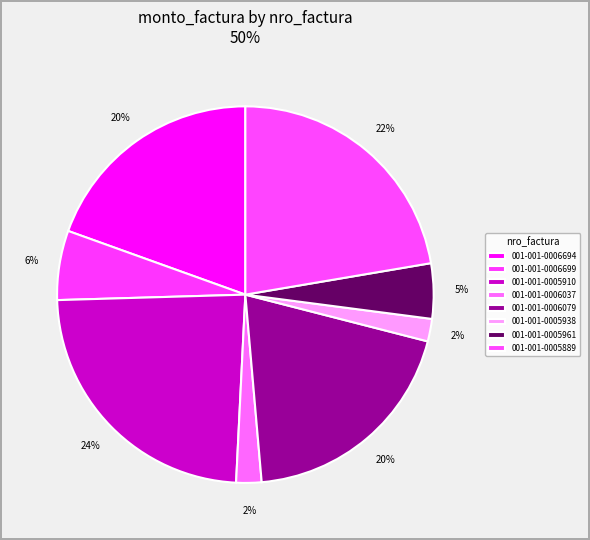

The 001-001-0005961 slice represents 5% of the pie. True or false?

True